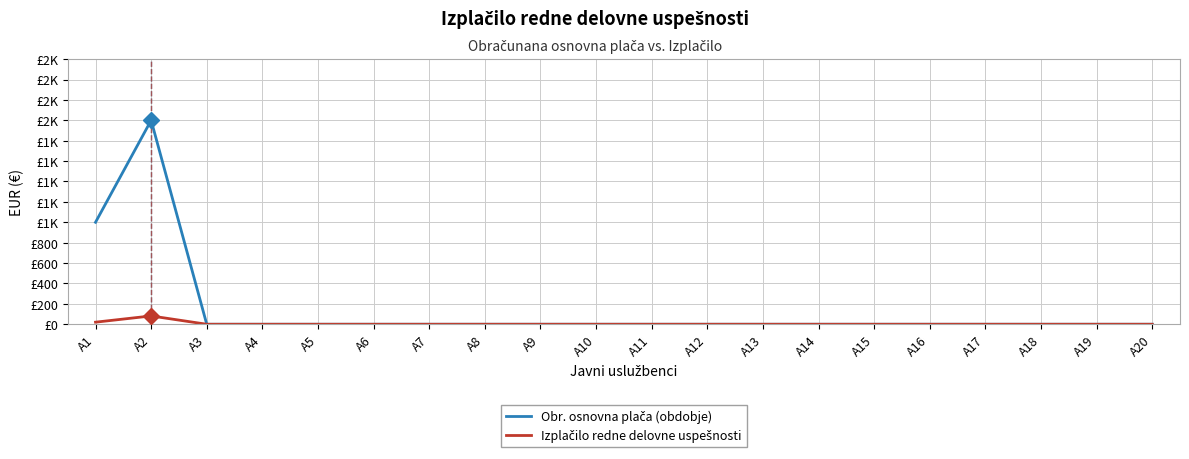

Does the chart have visible grid lines?

Yes